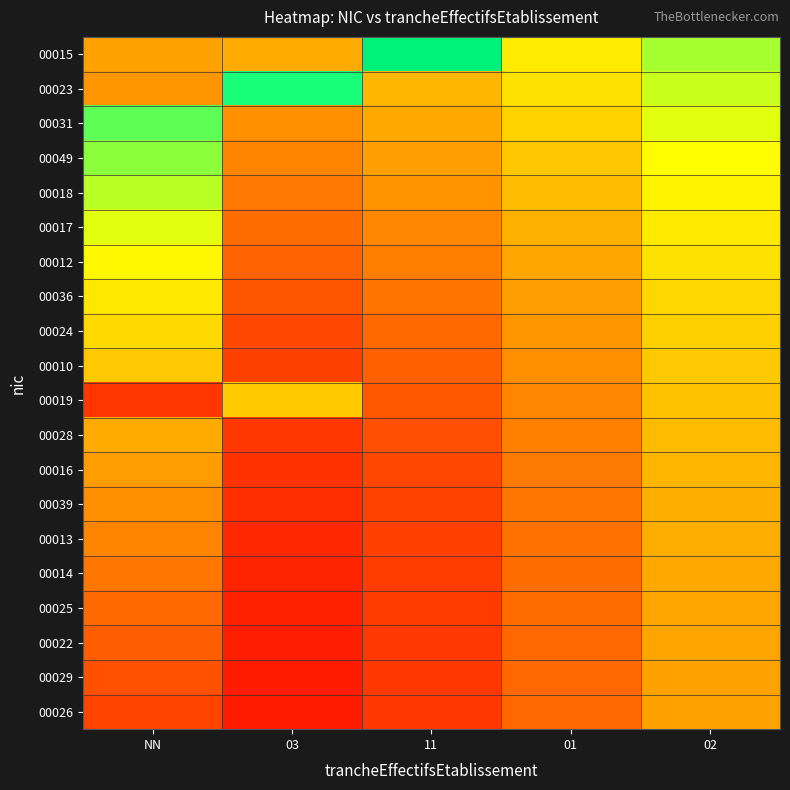

At which category is the sum across all series the highest?

02